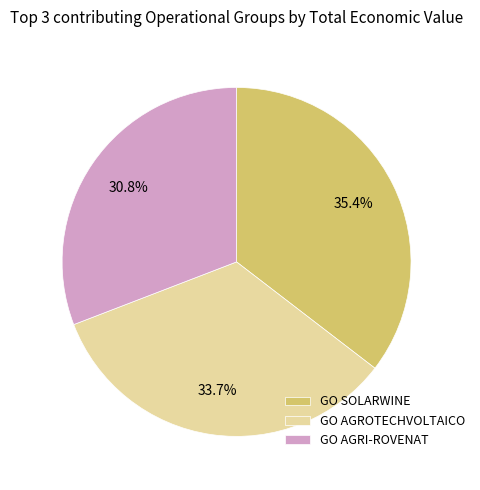

Between GO AGROTECHVOLTAICO and GO AGRI-ROVENAT, which is larger?

GO AGROTECHVOLTAICO